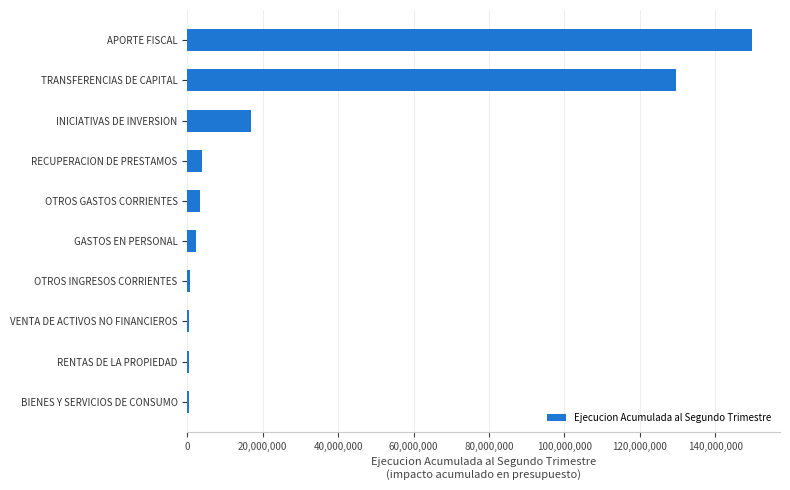

Which category has the highest value across all series?

APORTE FISCAL